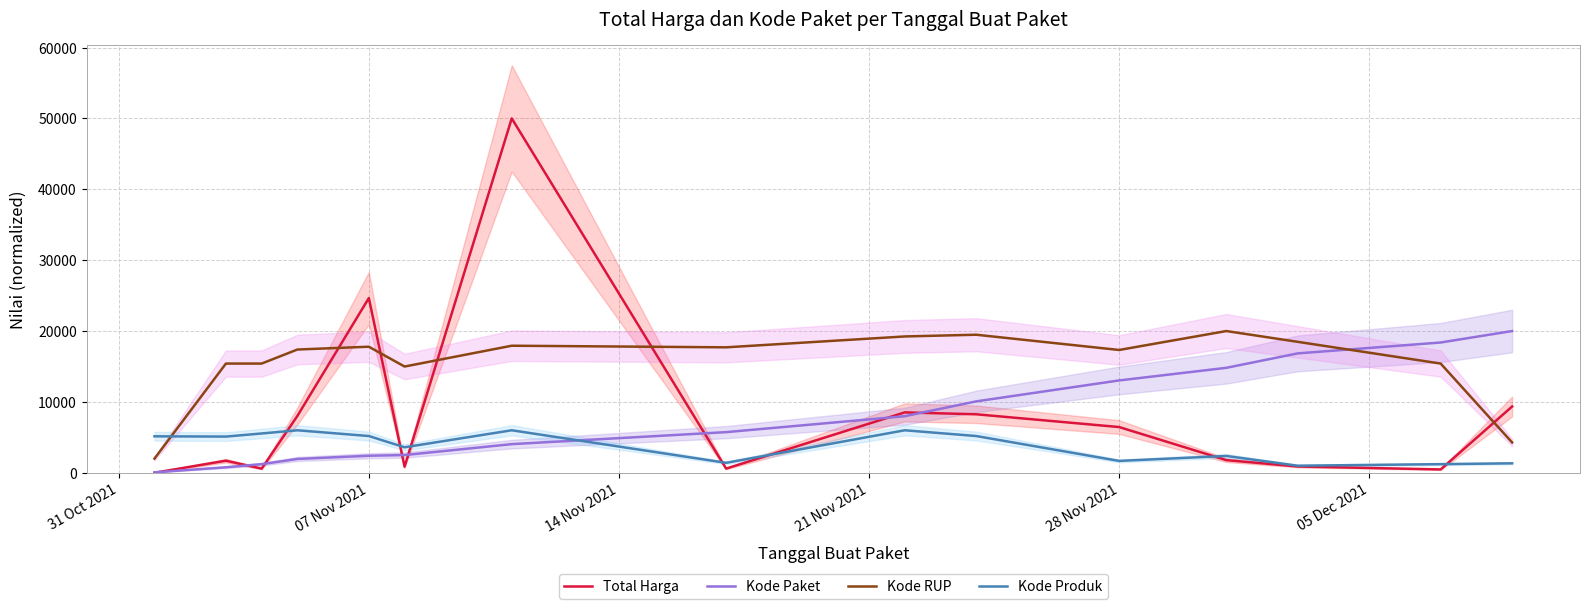

True or false: Kode Produk and Kode Paket intersect in this chart.

True